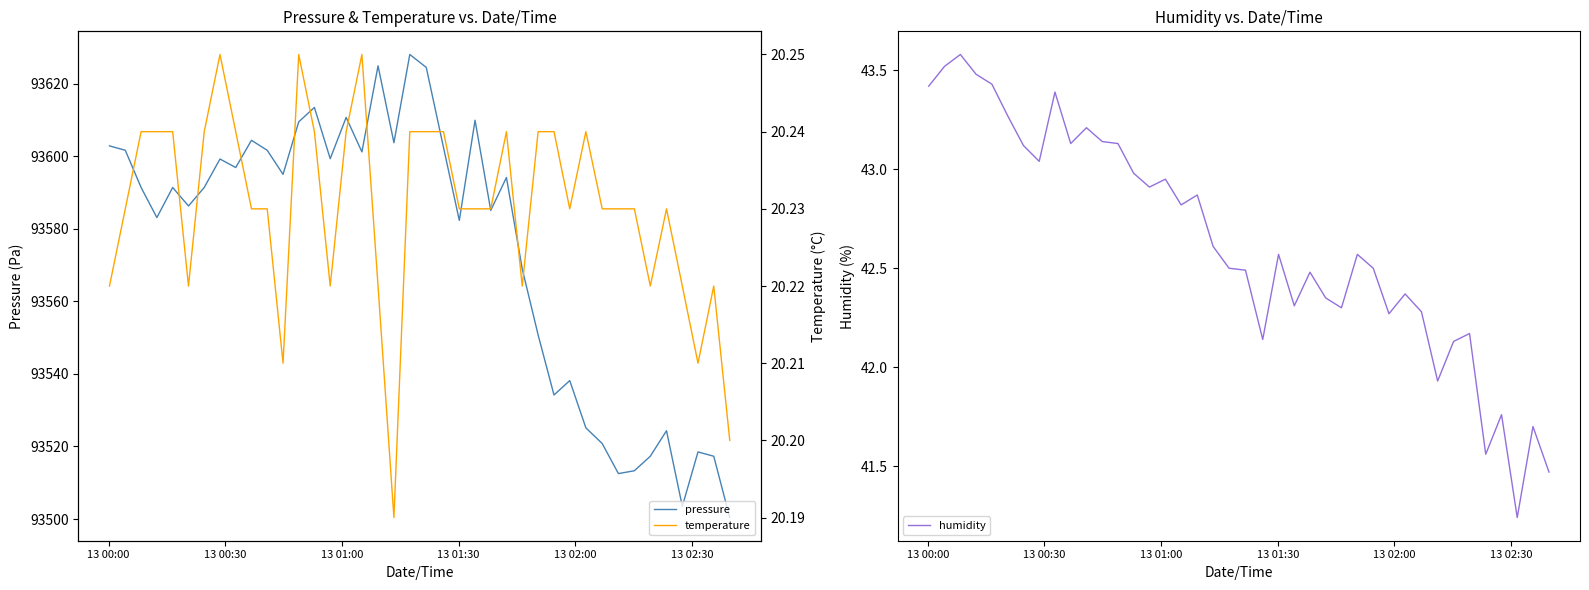

What is the highest value of the pressure series?

93628.0